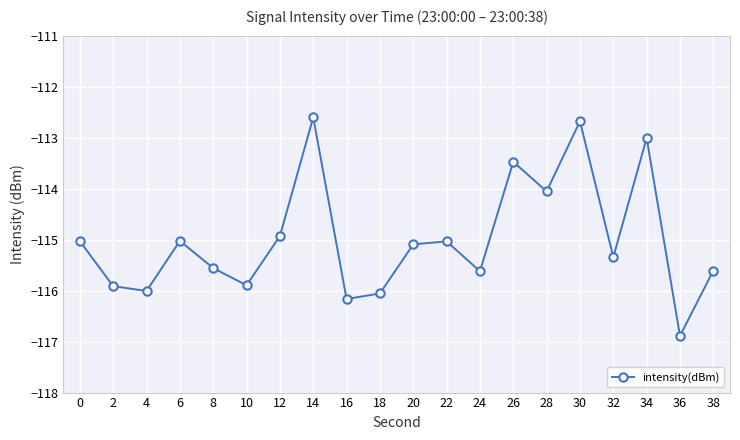

Where is the first local maximum?

6